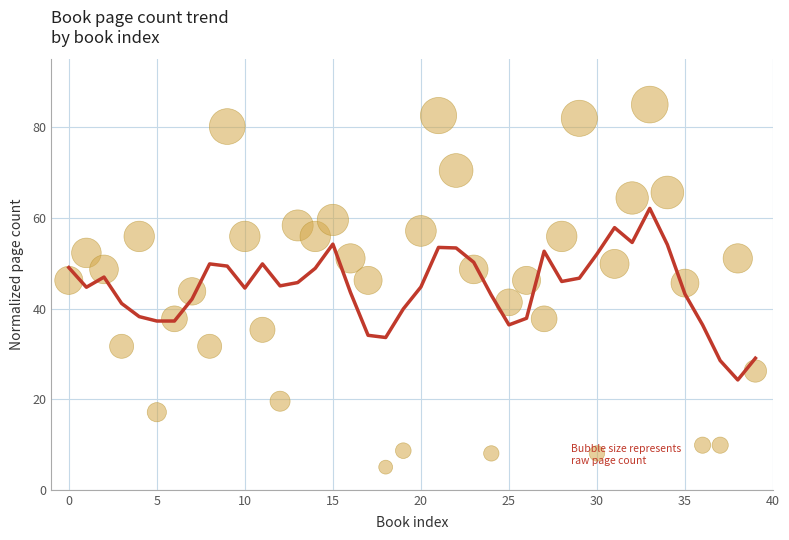

At which category is the sum across all series the highest?

33